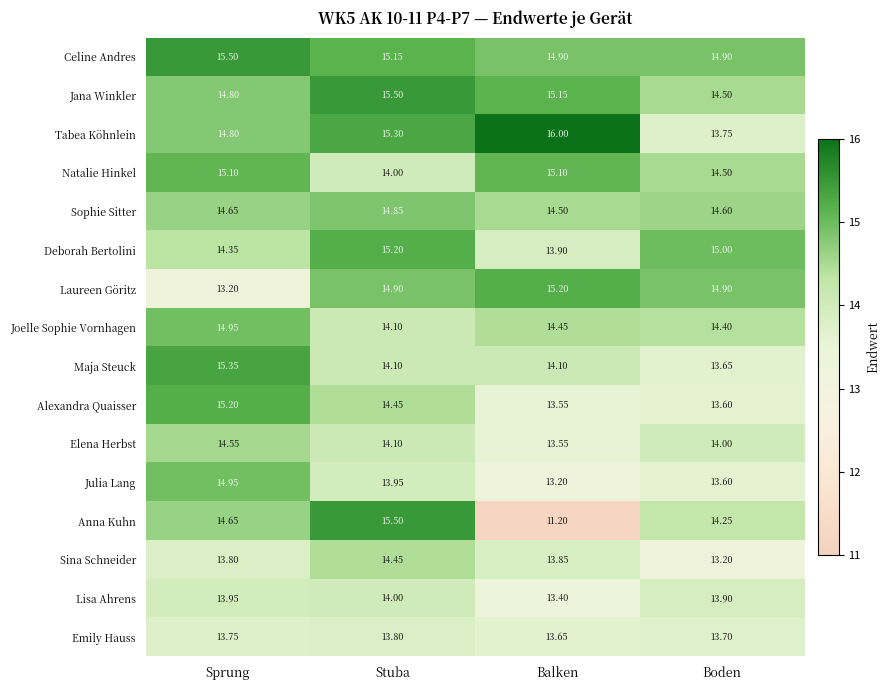

Which series has the widest spread of values?

Anna Kuhn